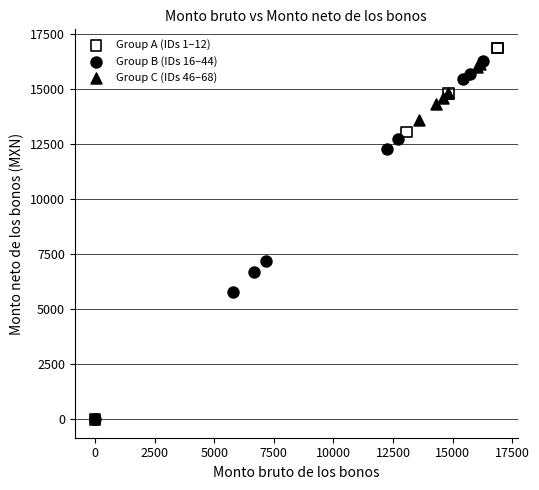

What are all the series names shown in the legend?

Group A (IDs 1–12), Group B (IDs 16–44), Group C (IDs 46–68)